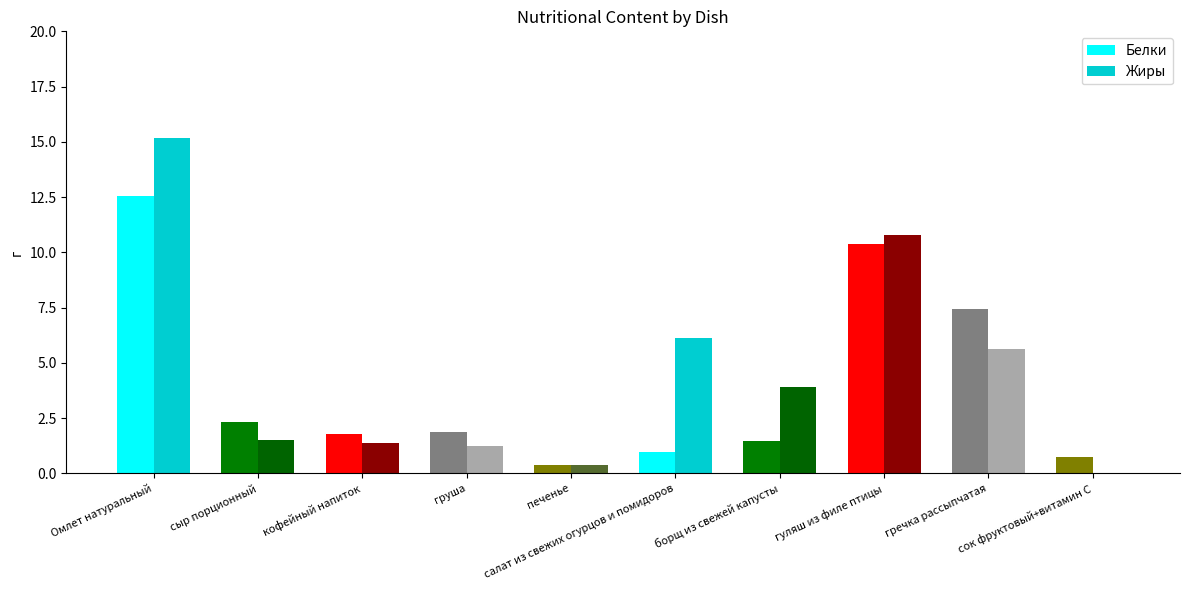

Where does the Жиры series first go above 3?

Омлет натуральный